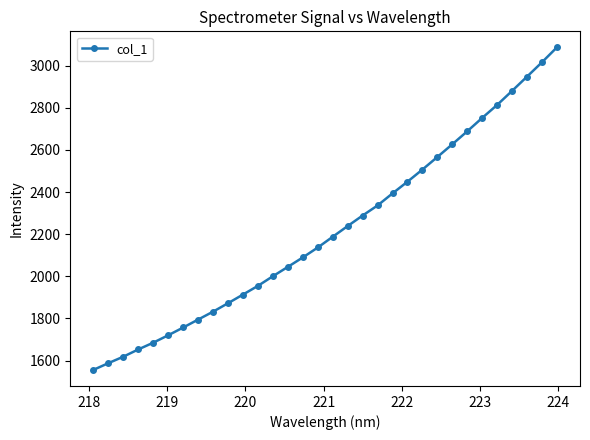

What is the difference between the maximum and second lowest values?

1498.5